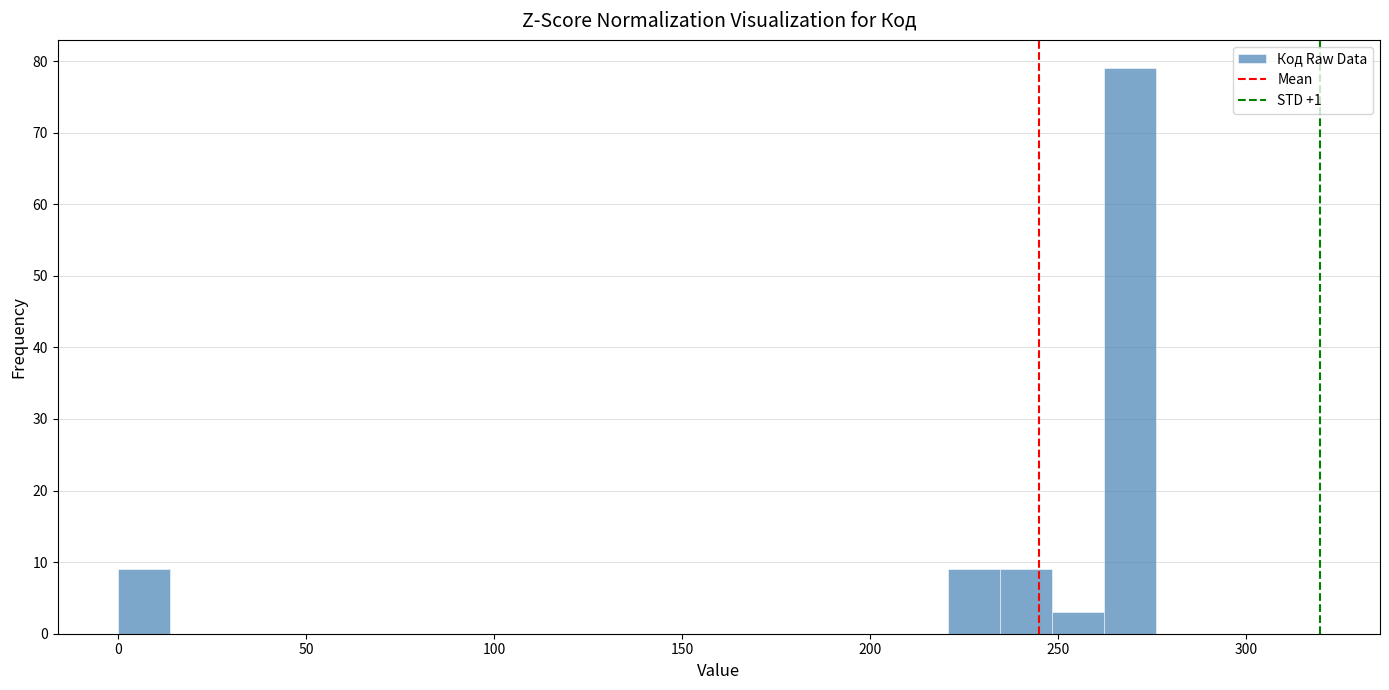

Read against the x-axis, roughly where is the centre of the tallest bar?

270